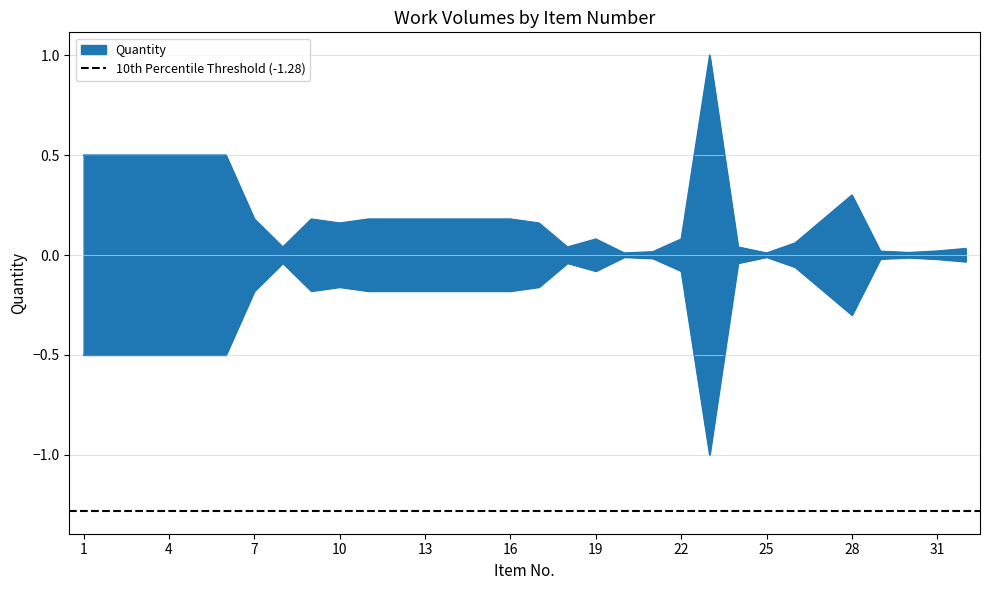

How many points are higher than both their immediate neighbors (excluding endpoints)?

4